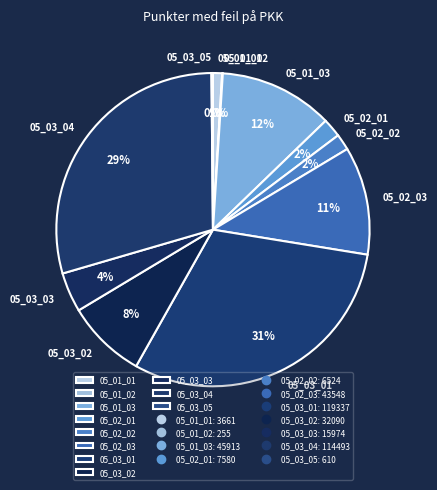

Does any single category account for the majority?

No